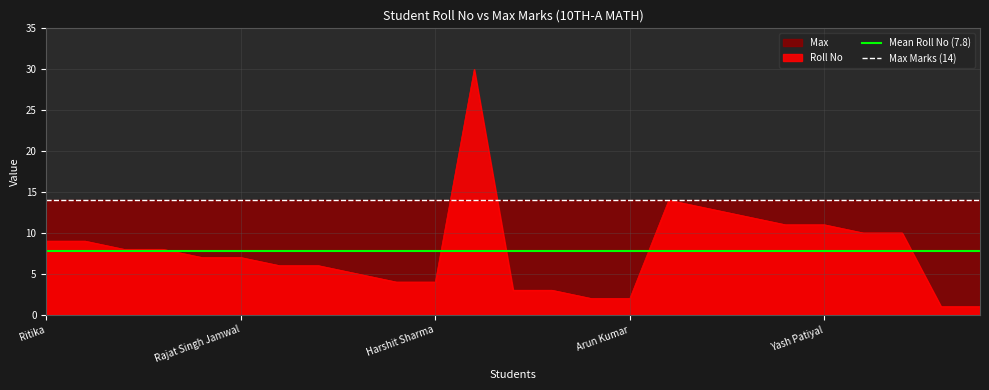

What is the value of the Max Marks (14) point at the 1st from the left?

14.0